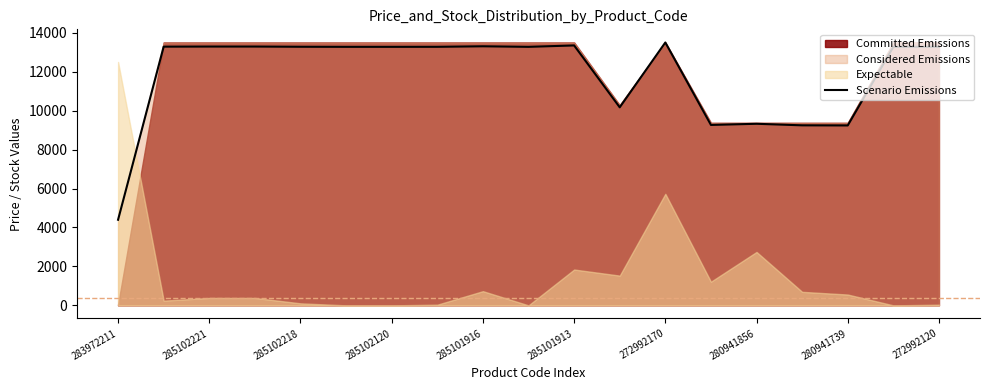

How many points are lower than both their immediate neighbors (excluding endpoints)?

4